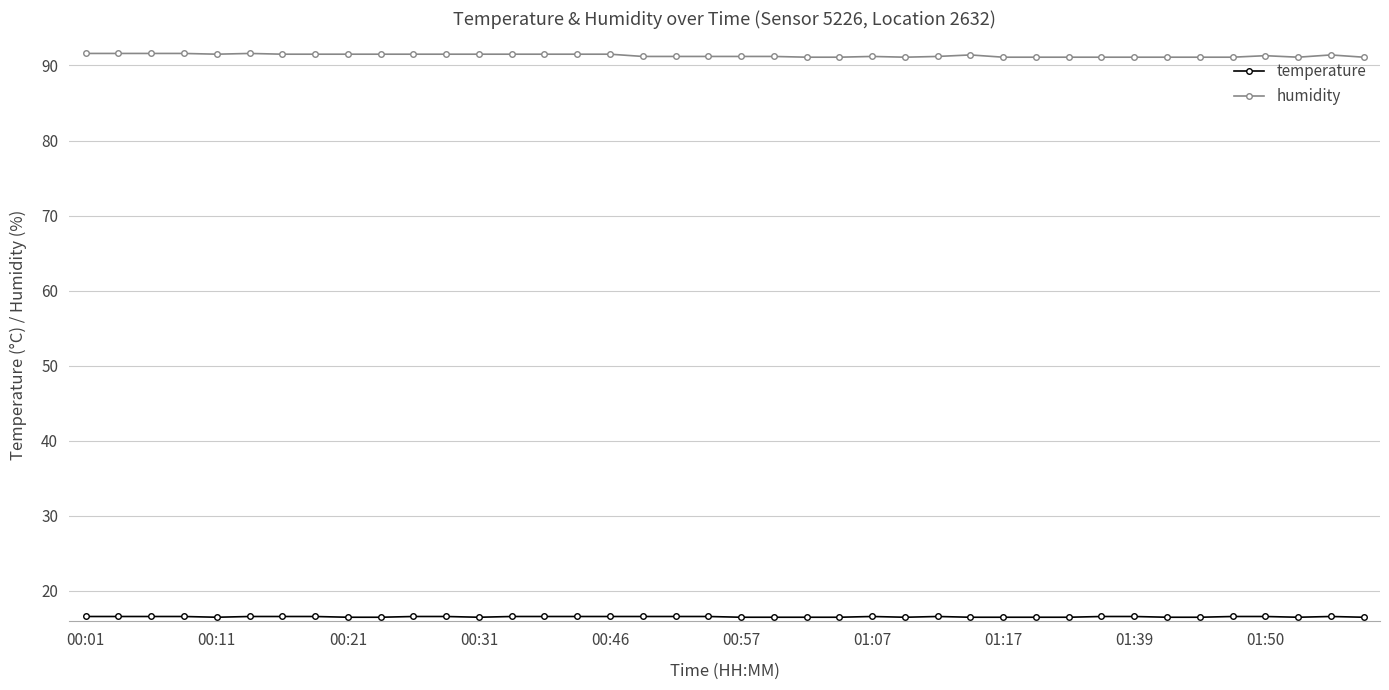

Does the chart display data point markers on the line(s)?

Yes